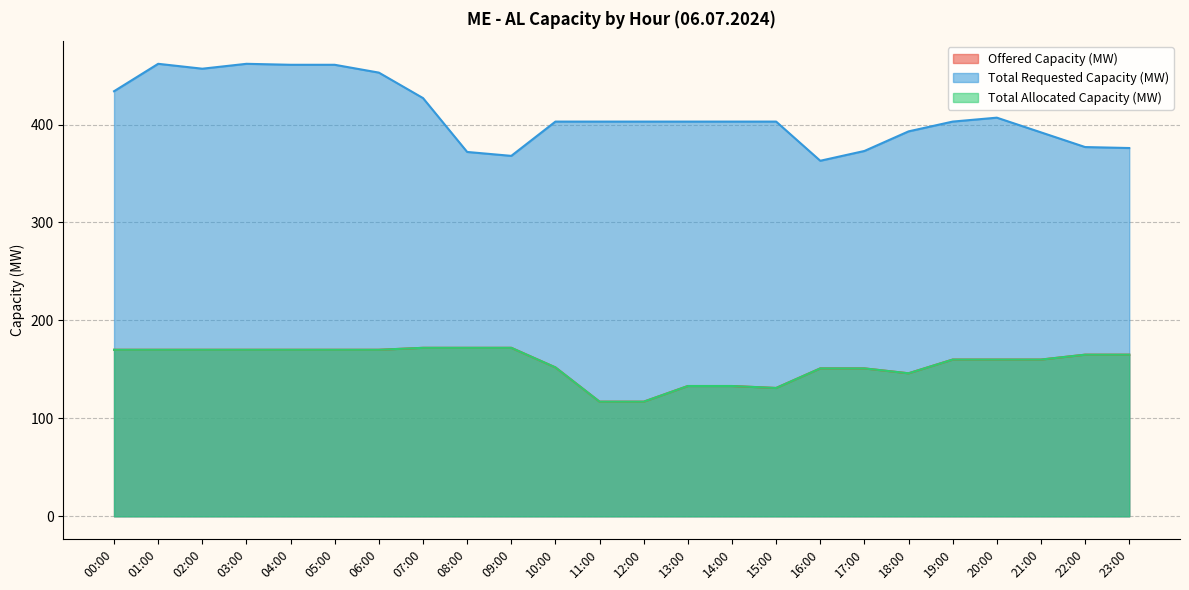

Reading left to right, extract all data points from this chart.

Offered Capacity (MW): 170	170	170	170	170	170	170	172	172	172	152	117	117	133	133	131	151	151	146	160	160	160	165	165
Total Requested Capacity (MW): 434	462	457	462	461	461	453	427	372	368	403	403	403	403	403	403	363	373	393	403	407	392	377	376
Total Allocated Capacity (MW): 170	170	170	170	170	170	170	172	172	172	152	117	117	133	133	131	151	151	146	160	160	160	165	165